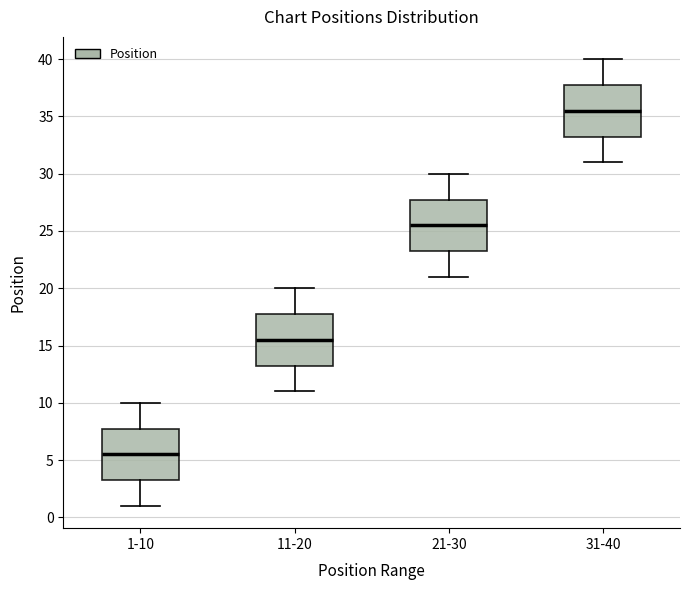

Reading left to right, transcribe this box plot: for each box, give where its median line is, the range the box spans, and where its two whiskers end, as read against the y-axis. The values are not printed on the chart, so give them approximately, as read against the axis.

1-10: median 5.5, box 3.5 to 8.0, whiskers 1.0 to 10.0
11-20: median 15.5, box 13.5 to 18.0, whiskers 11.0 to 20.0
21-30: median 25.5, box 23.5 to 28.0, whiskers 21.0 to 30.0
31-40: median 35.5, box 33.5 to 38.0, whiskers 31.0 to 40.0